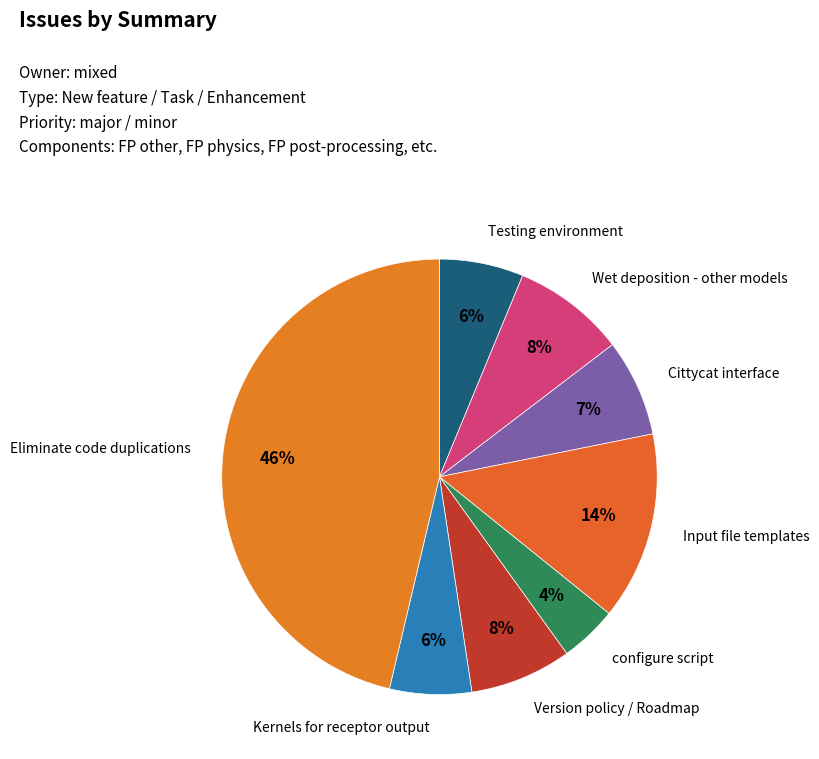

How many segments does this pie chart have?

8